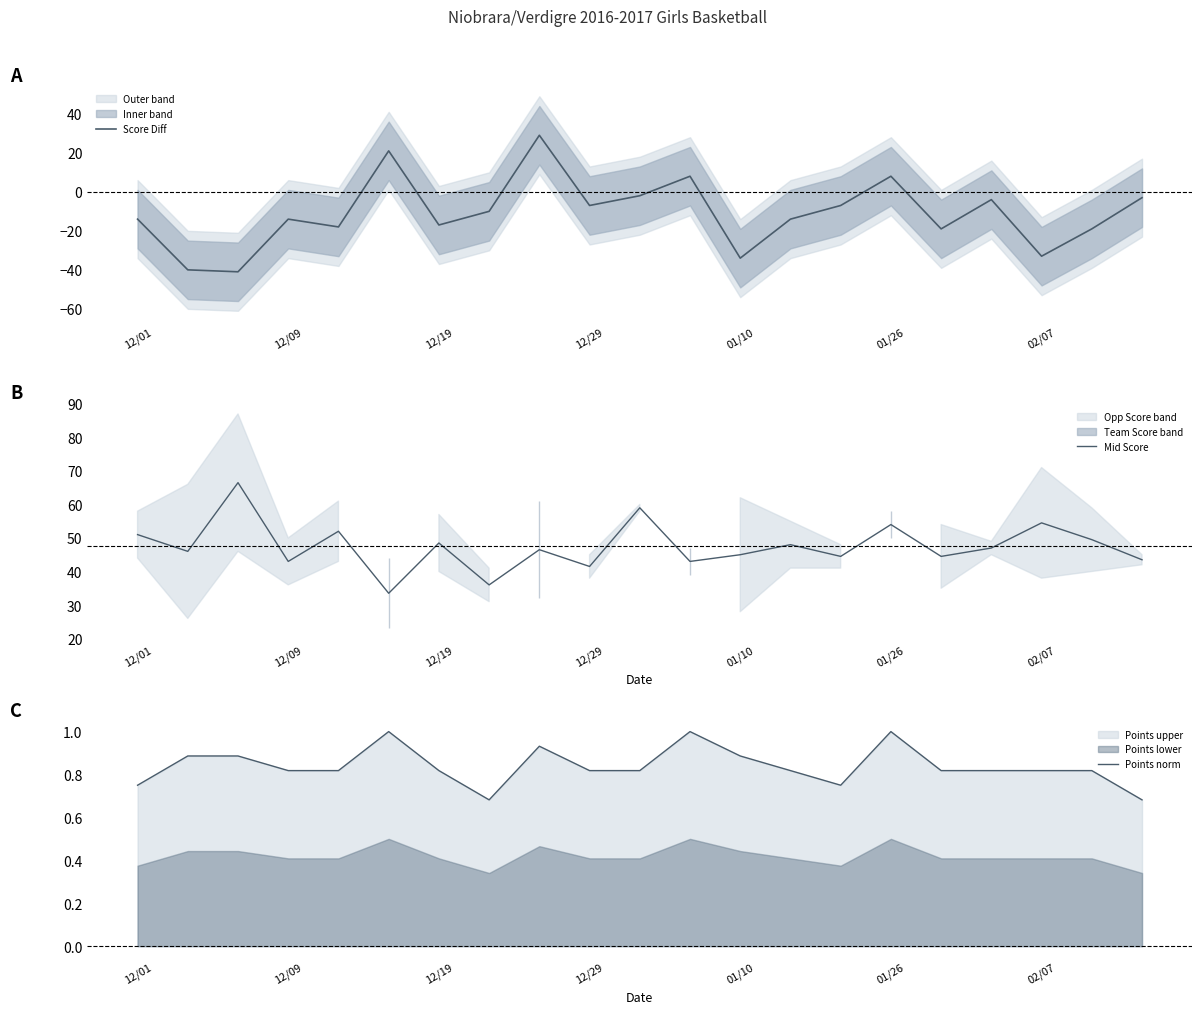

Is it true that Score Diff equals -22 at 01/10?

False